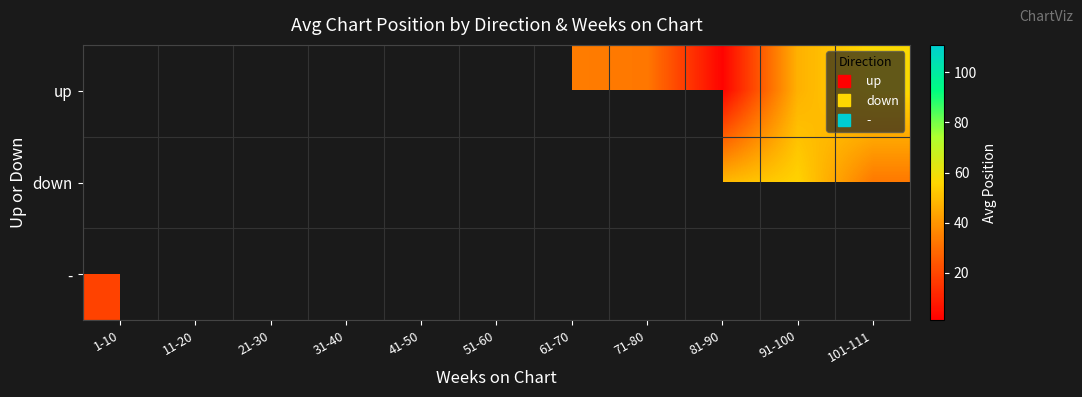

How many data points does each series have?

11